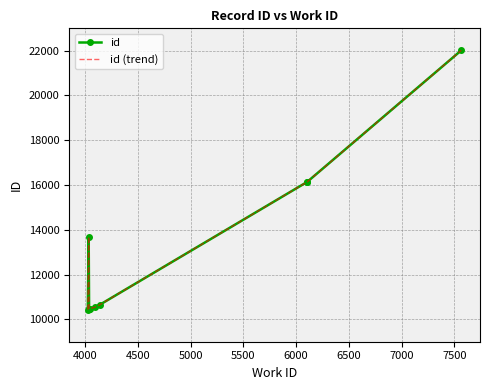

How many lines are shown in the chart?

2